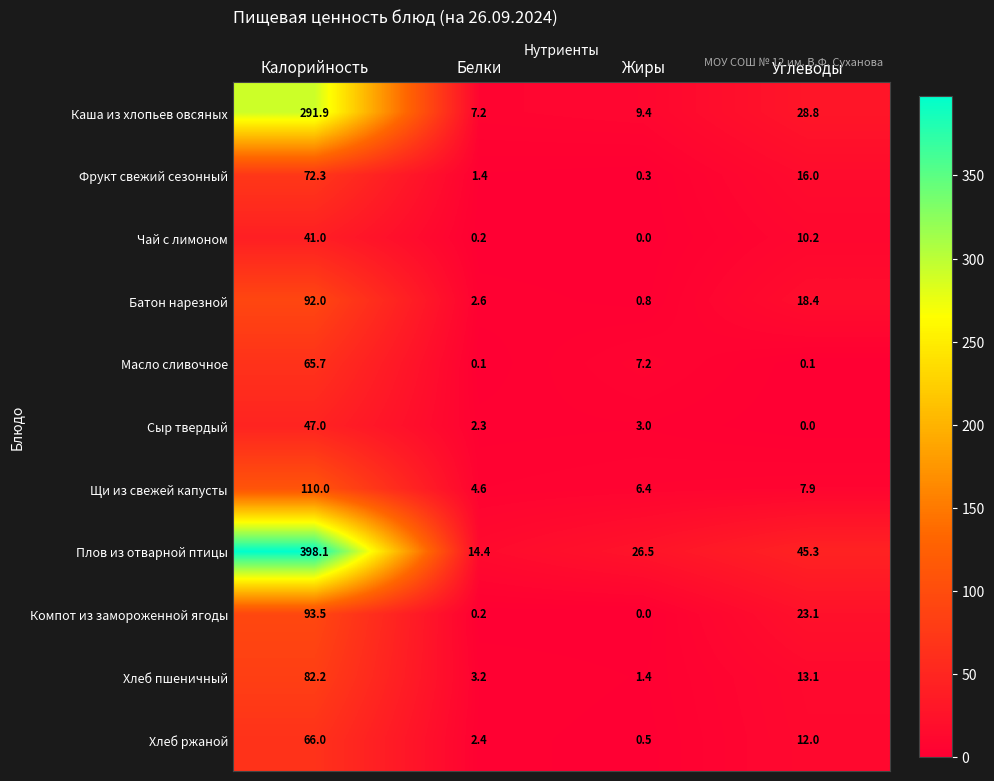

Is the value of Батон нарезной at Углеводы greater than the value of Компот из замороженной ягоды at Углеводы?

No